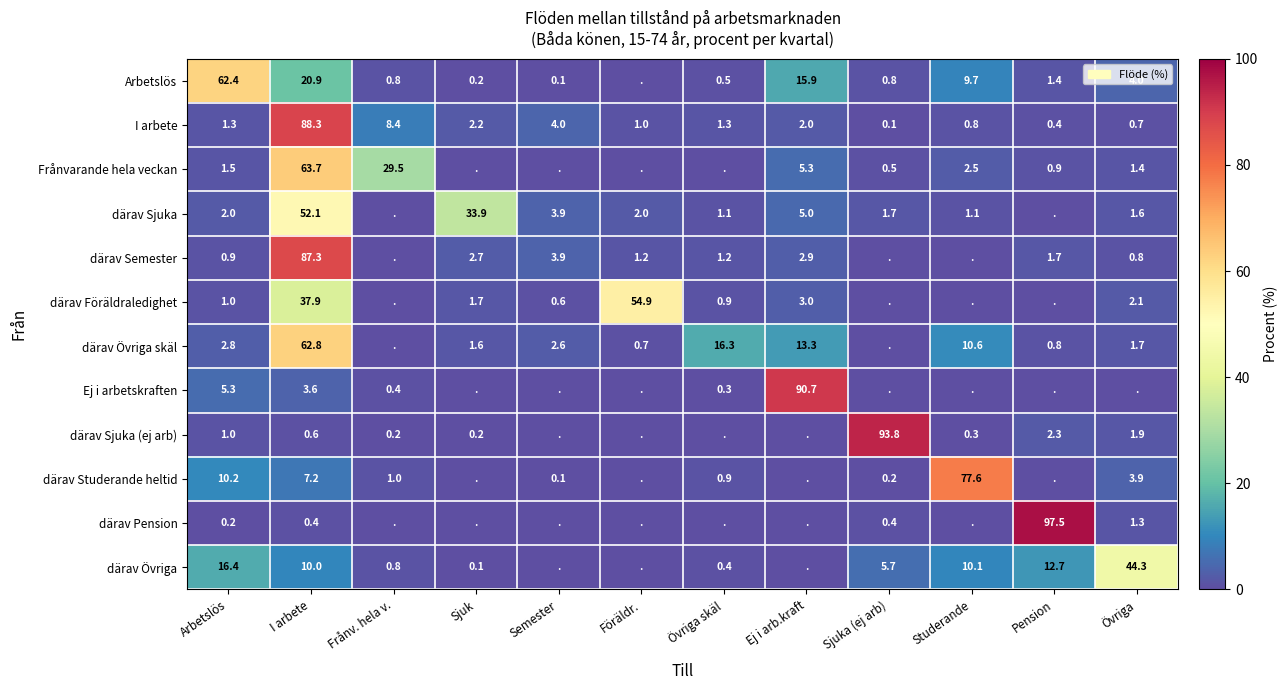

The därav Övriga skäl series shows 2.6 at Semester. True or false?

True